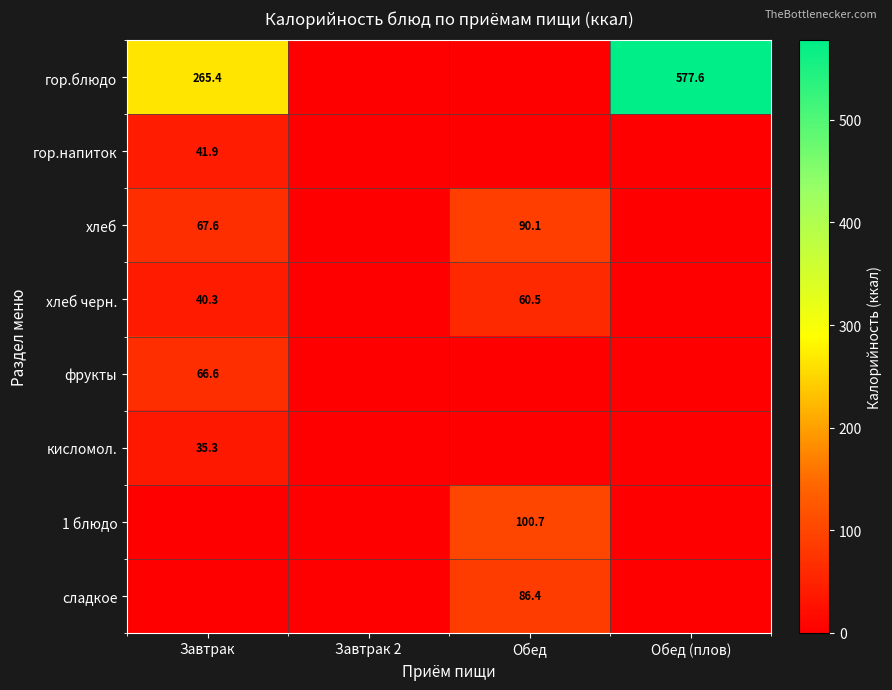

True or false: гор.напиток has a value of 18.3 at Завтрак.

False